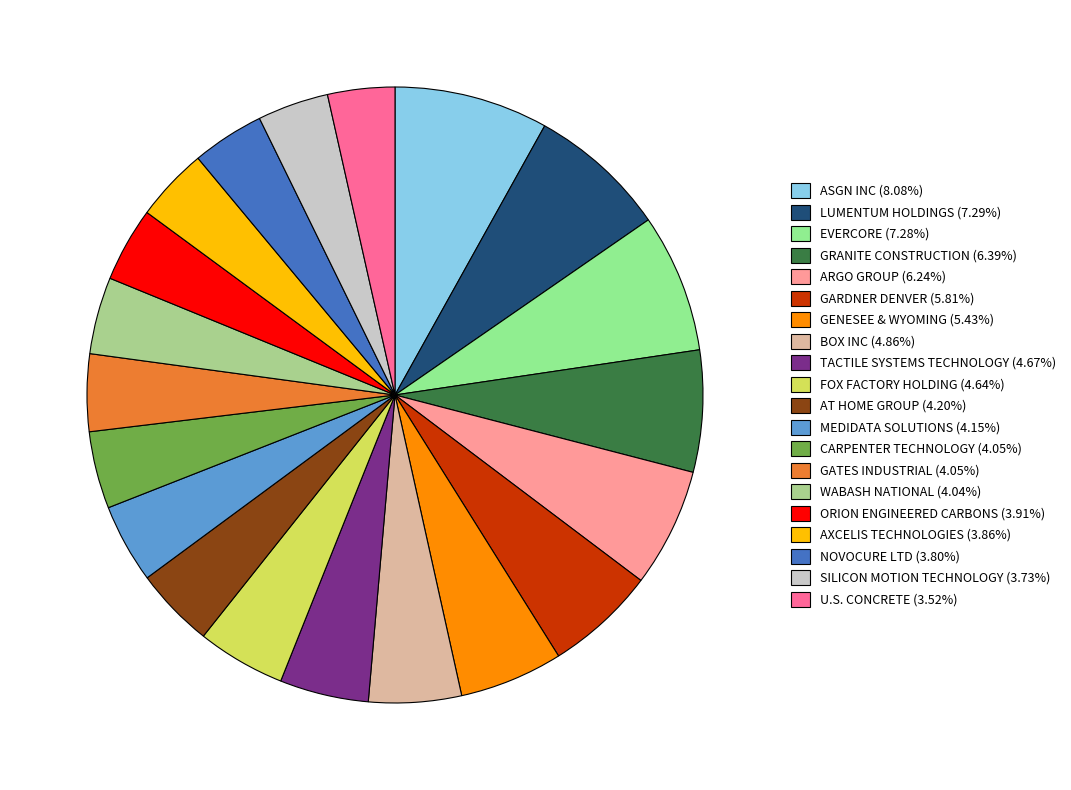

True or false: AT HOME GROUP accounts for 4% of the total.

True